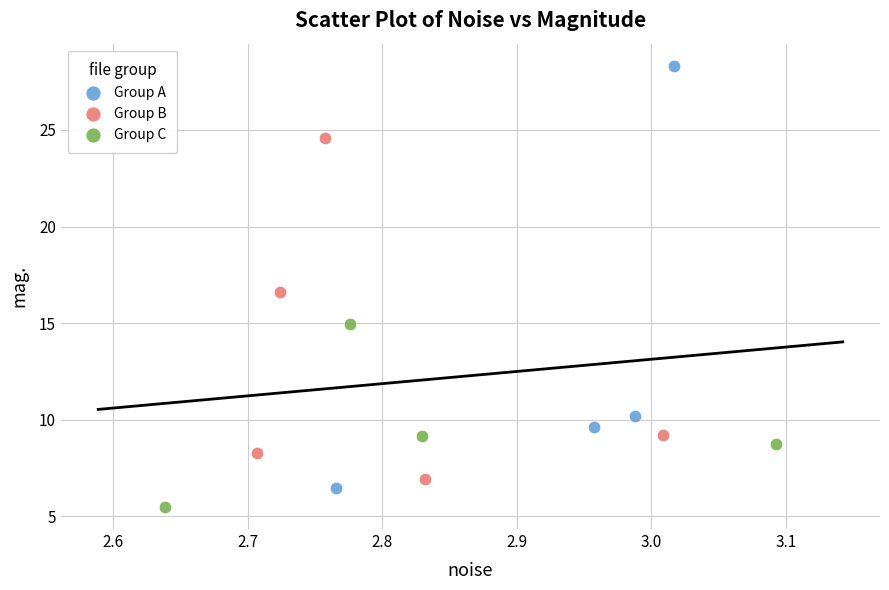

Which series contains the highest Y value?

Group A